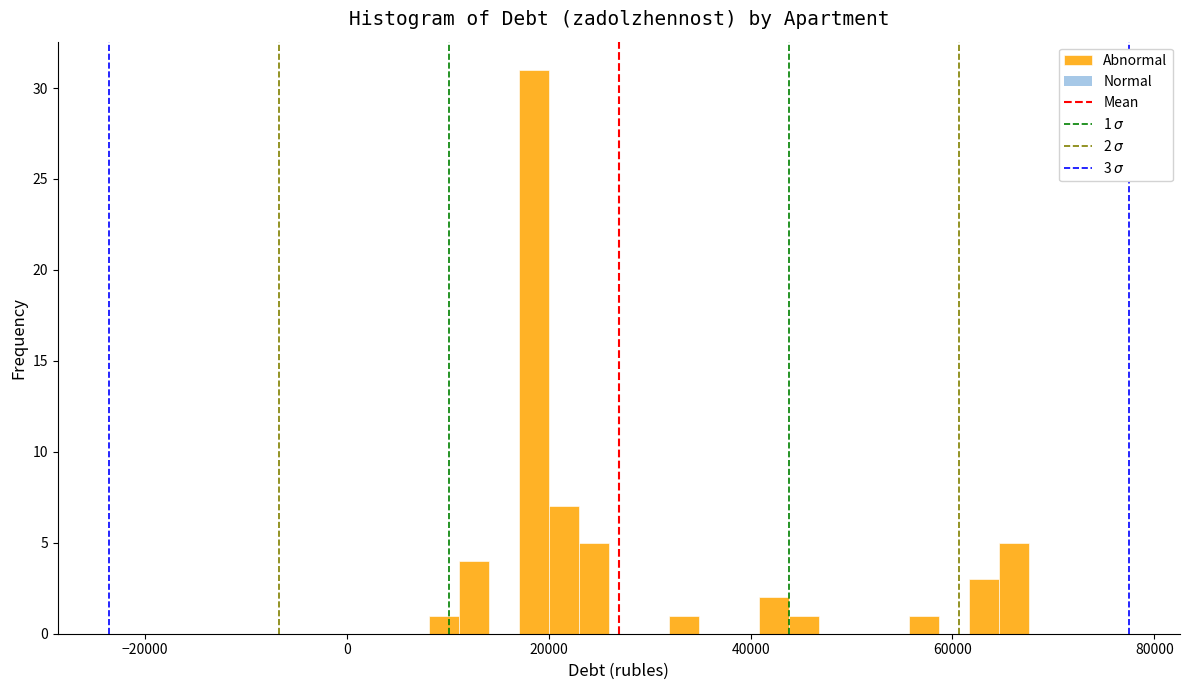

Read against the x-axis, roughly where is the centre of the tallest bar?

18000